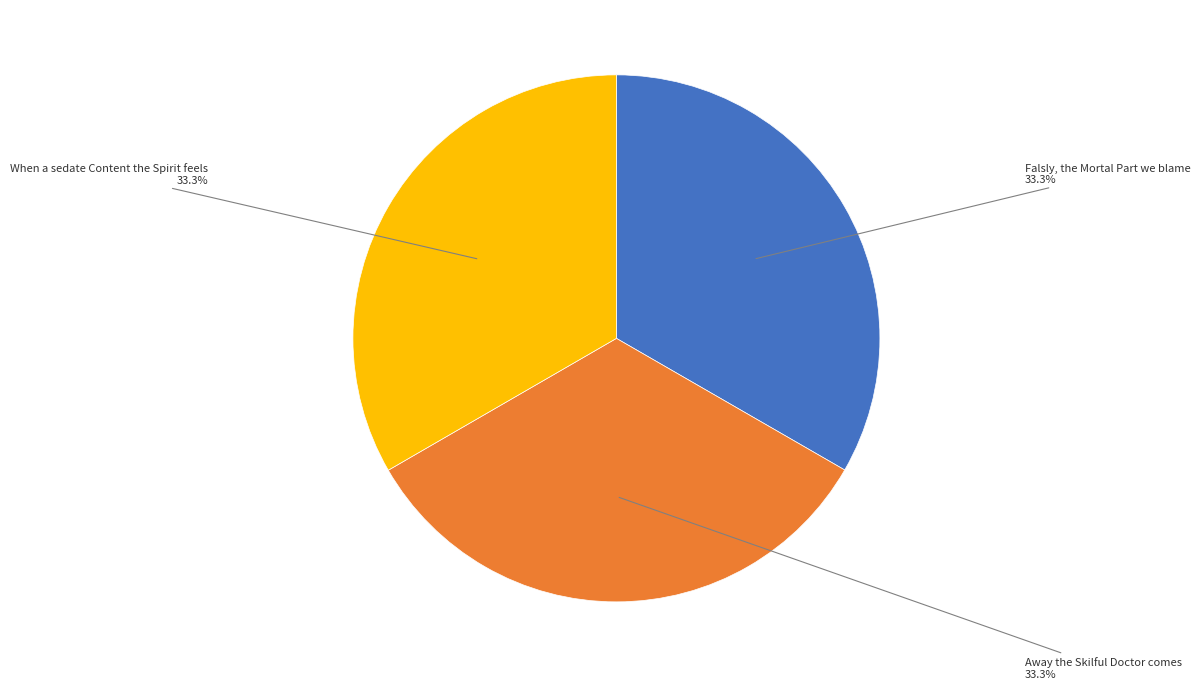

What percentage is NOT represented by Falsly, the Mortal Part we blame?

66.7%